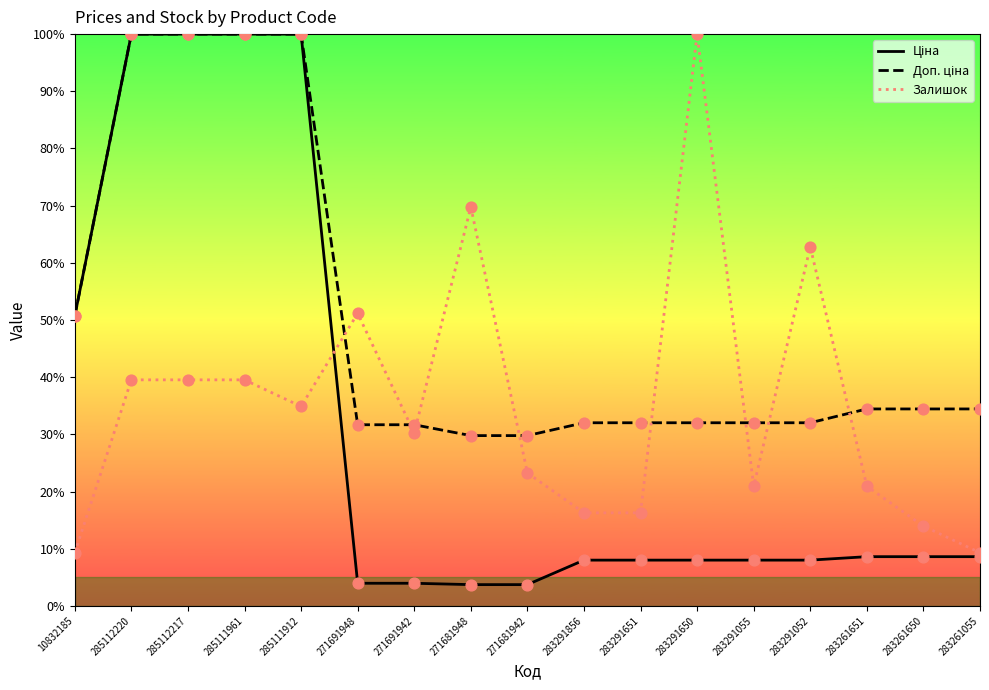

Which series reaches the minimum Y coordinate?

Ціна